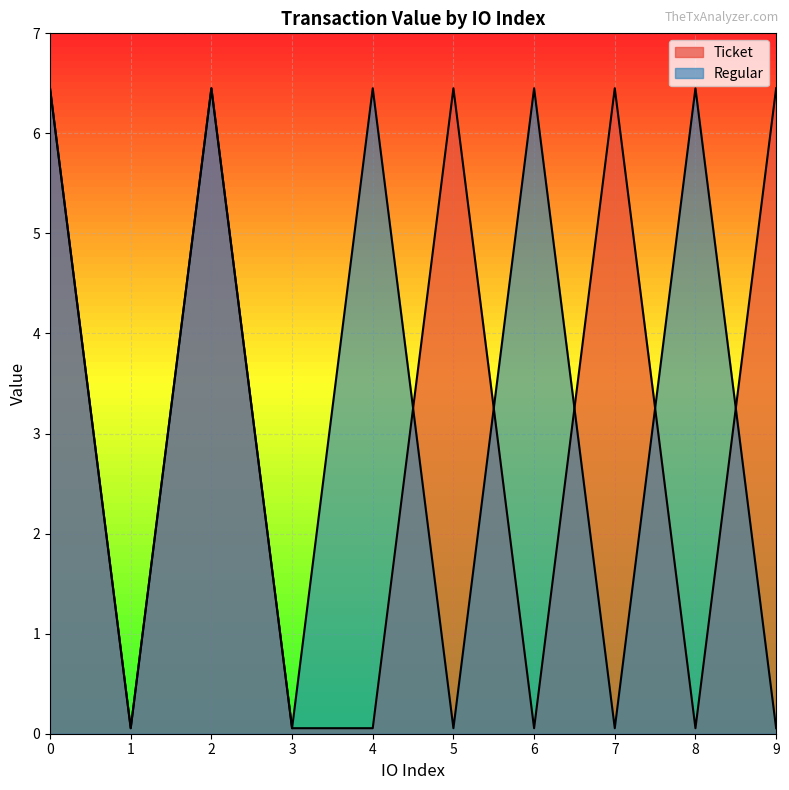

How many lines are shown in the chart?

2